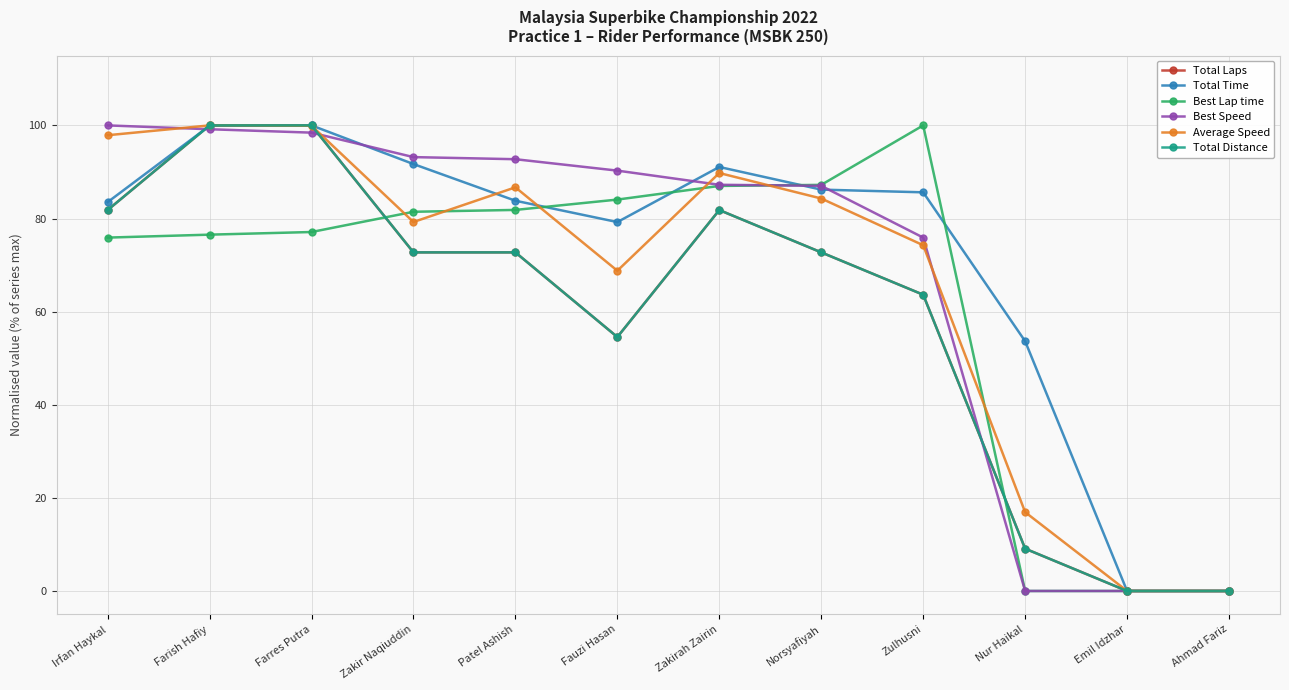

Is it true that Best Lap time equals 81.8 at Patel Ashish?

True